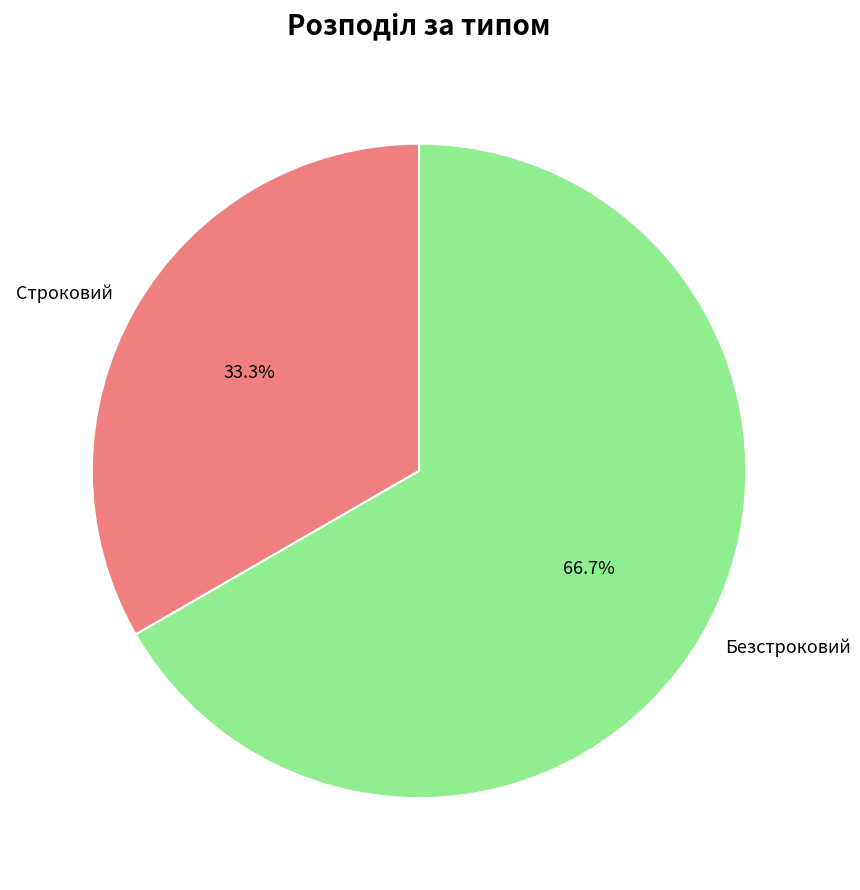

Which has a higher value, Строковий or Безстроковий?

Безстроковий